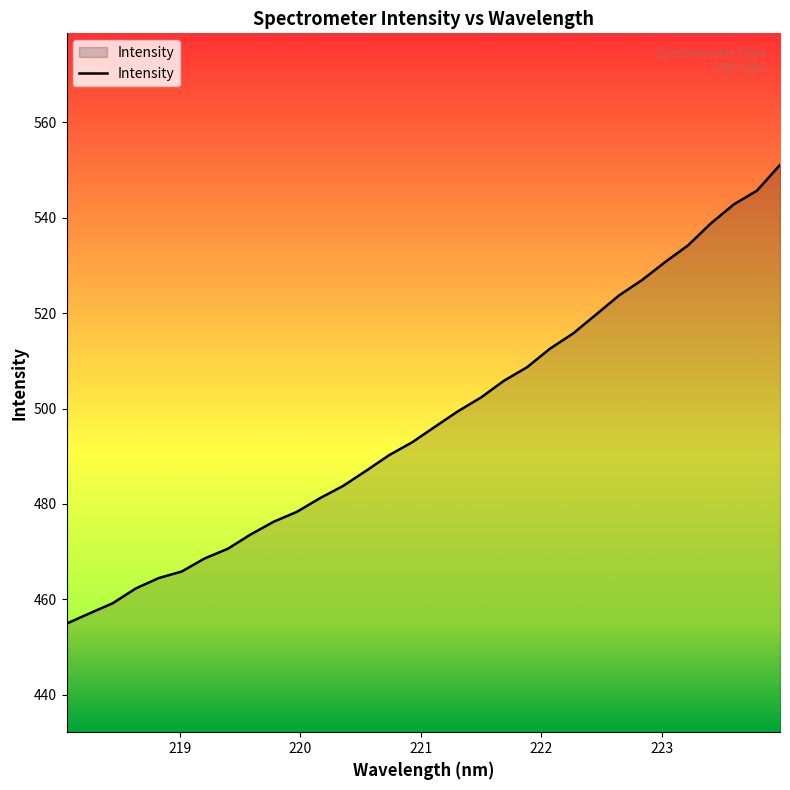

What is the maximum value shown in the chart?

551.1